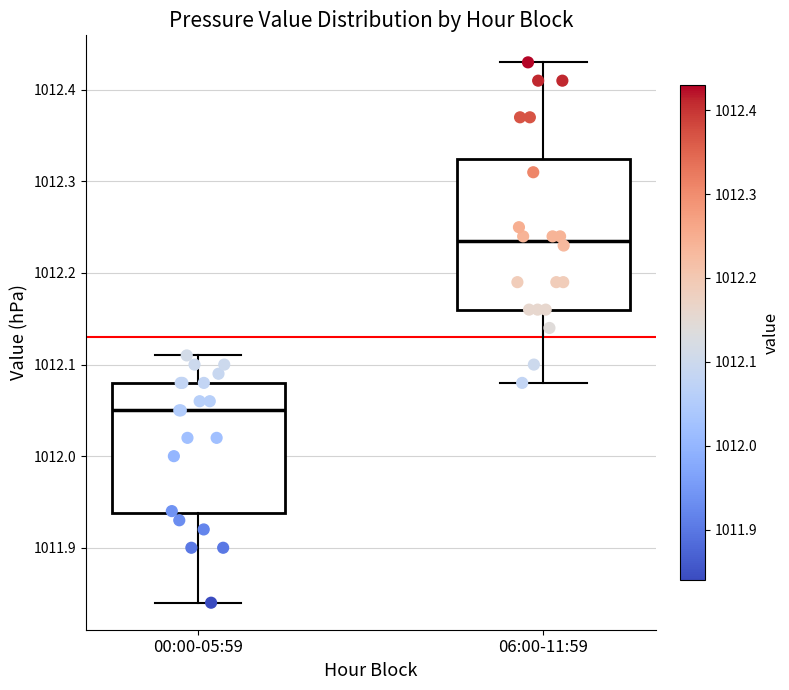

Which box has the highest median line?

06:00-11:59